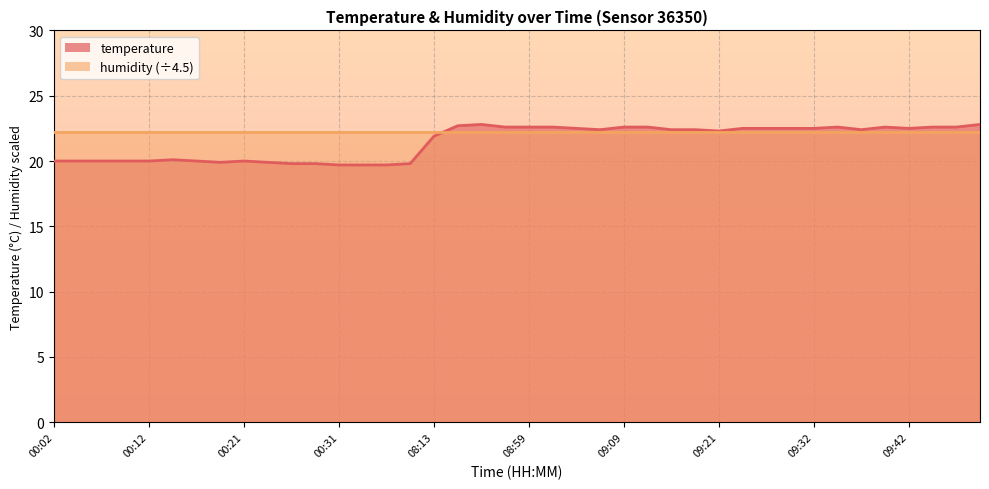

List the labels in order of value, smallest first.

00:31, 06:47, 06:55, 00:26, 00:29, 07:48, 00:19, 00:24, 00:02, 00:04, 00:07, 00:09, 00:12, 00:16, 00:21, 00:14, 08:13, 09:21, 09:07, 09:14, 09:16, 09:37, 09:04, 09:24, 09:27, 09:29, 09:32, 09:42, 08:57, 08:59, 09:02, 09:09, 09:12, 09:34, 09:39, 09:45, 09:47, 08:15, 08:54, 09:50